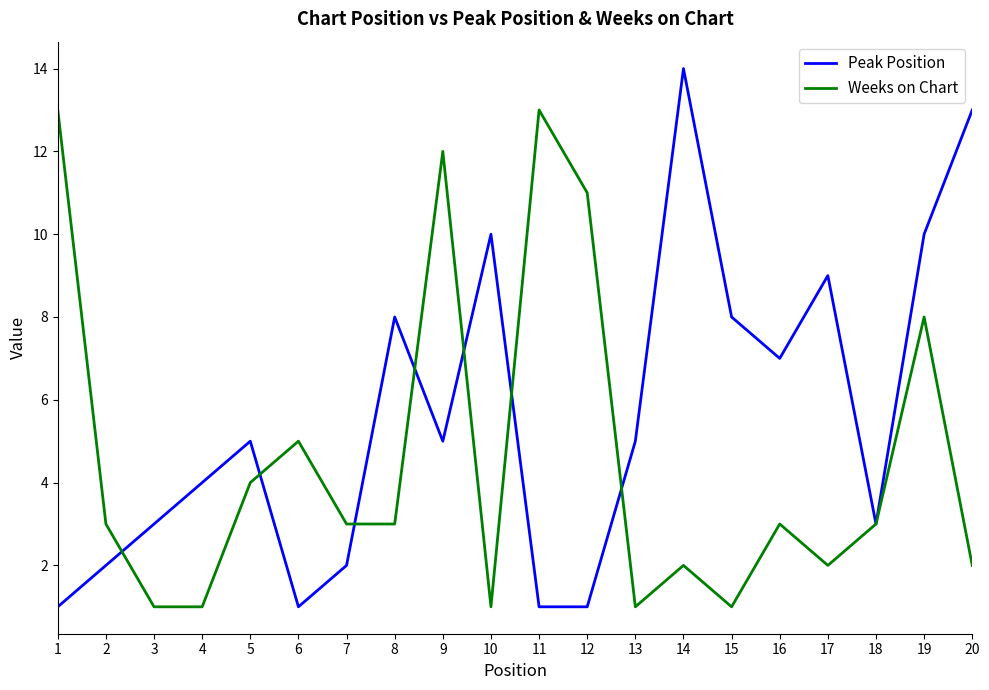

How many distinct data groups are displayed?

2